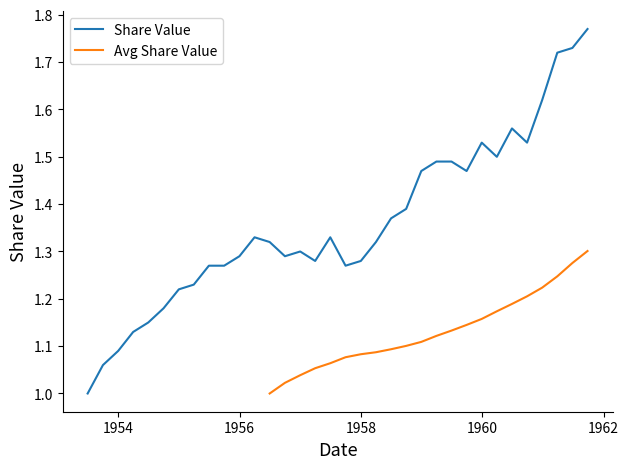

What is the minimum value shown in the chart?

1.0